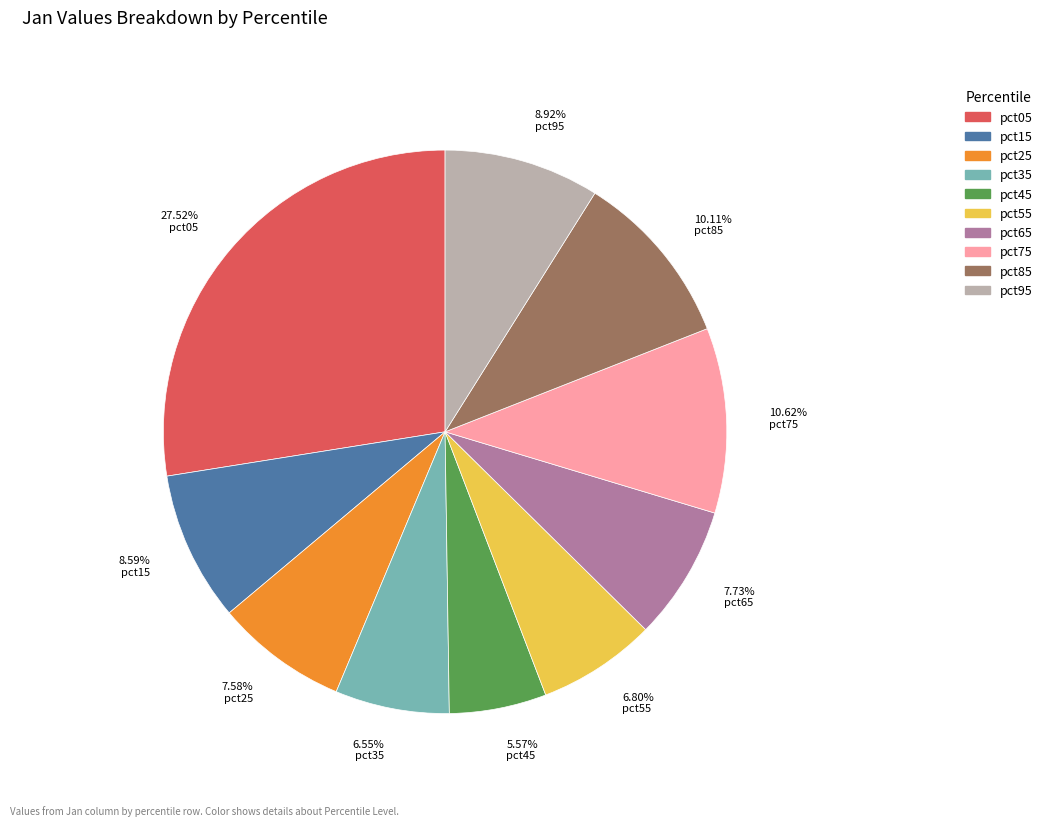

Does pct85 represent more than half of the total?

No